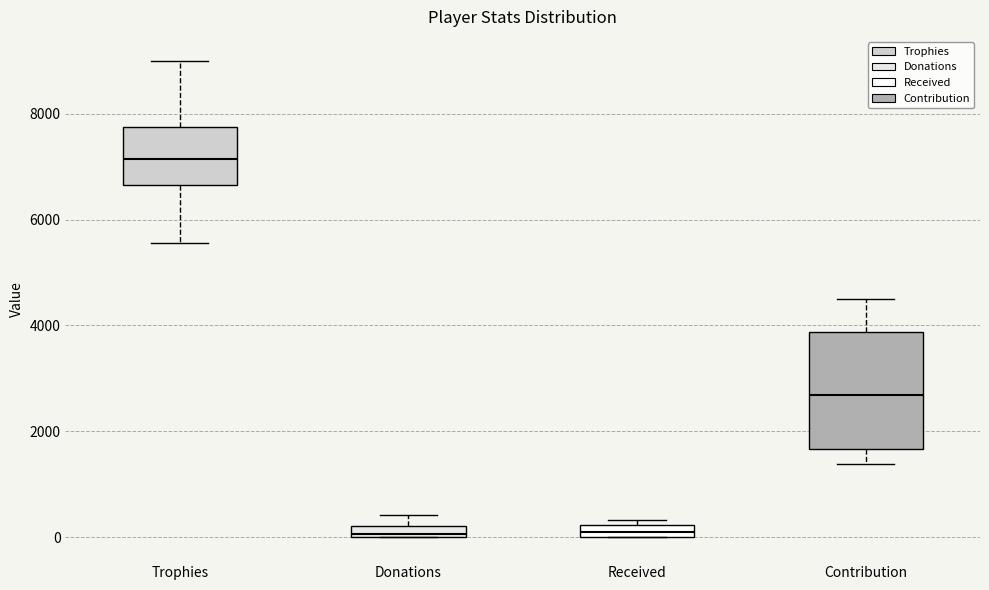

Where does the lower whisker of the box for Trophies end on the y-axis? The values are not printed on the chart, so give them approximately, as read against the axis.

5600